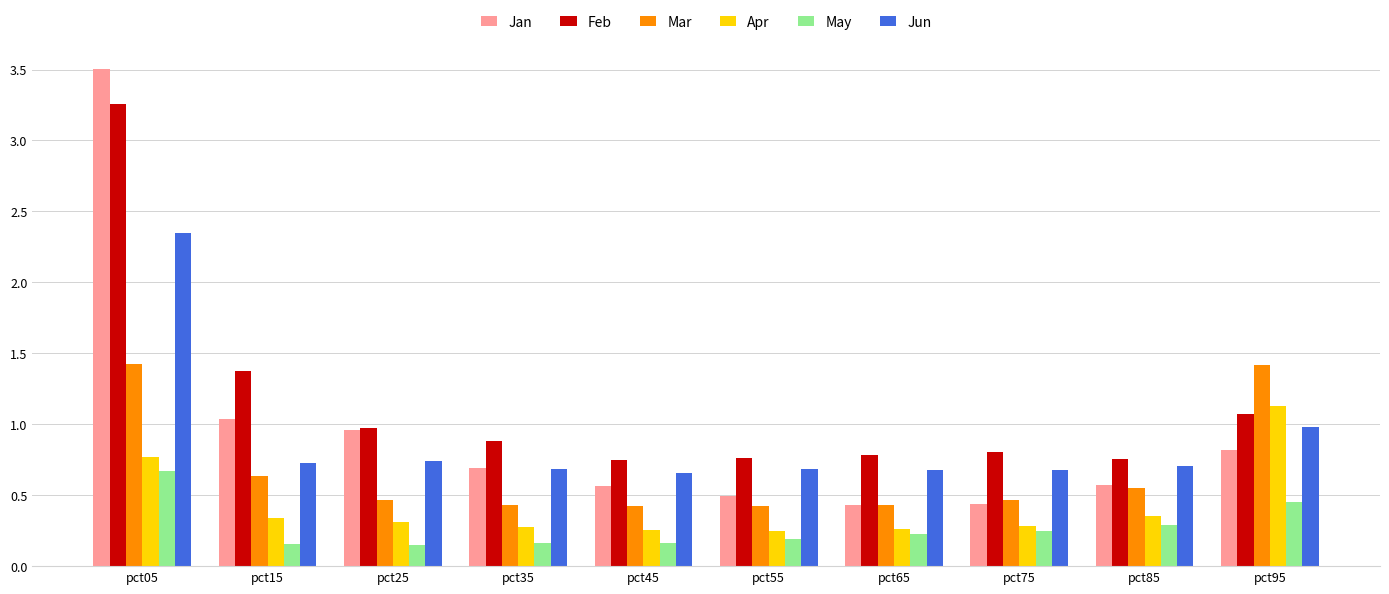

At which category does the chart reach its peak across all series?

pct05